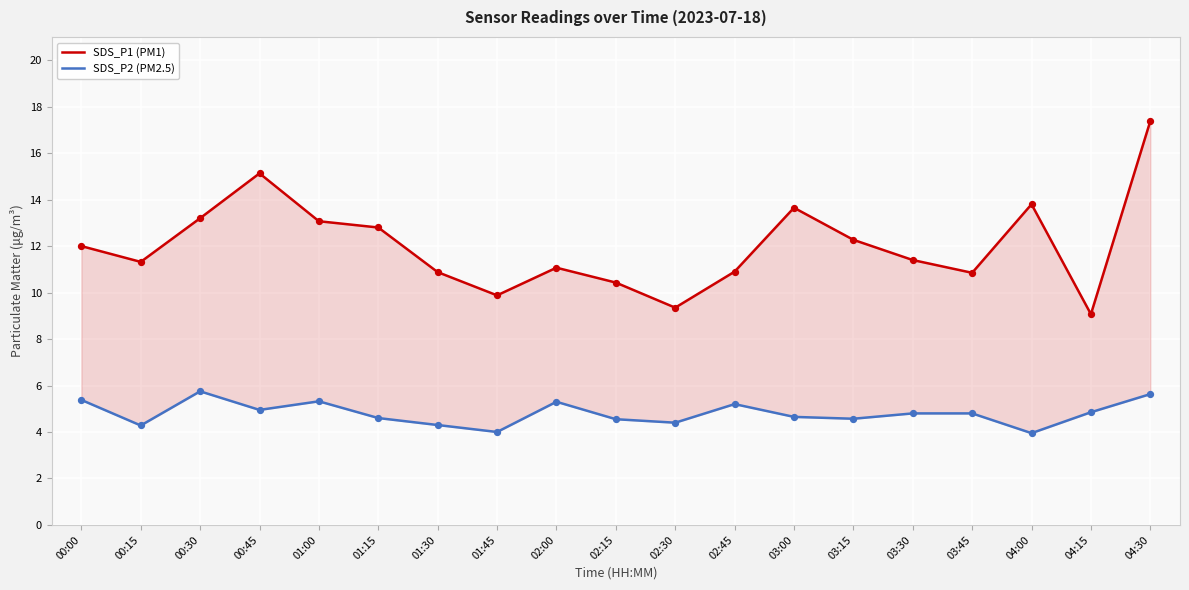

Which series reaches the maximum Y coordinate?

SDS_P1 (PM1)